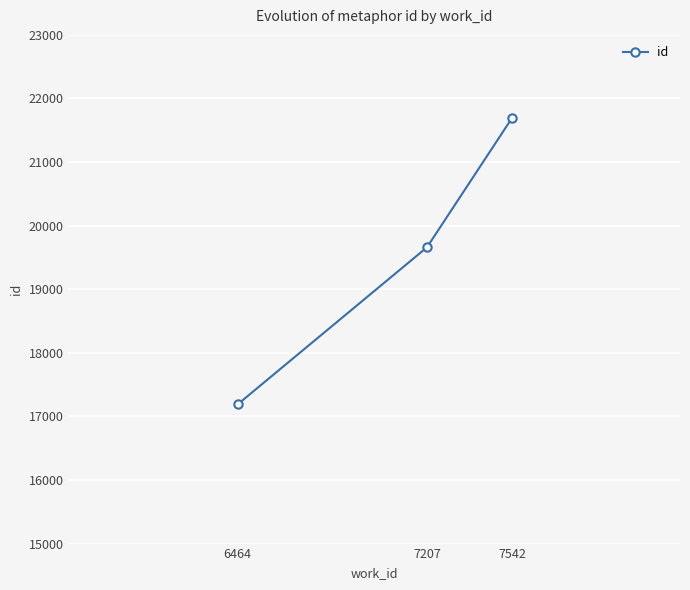

What is the change in value from 6464 to 7207?

+2470